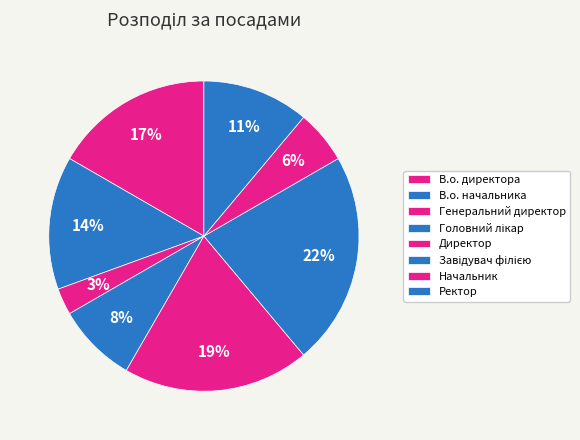

To the nearest percent, what is the combined percentage of Начальник and Генеральний директор?

8%